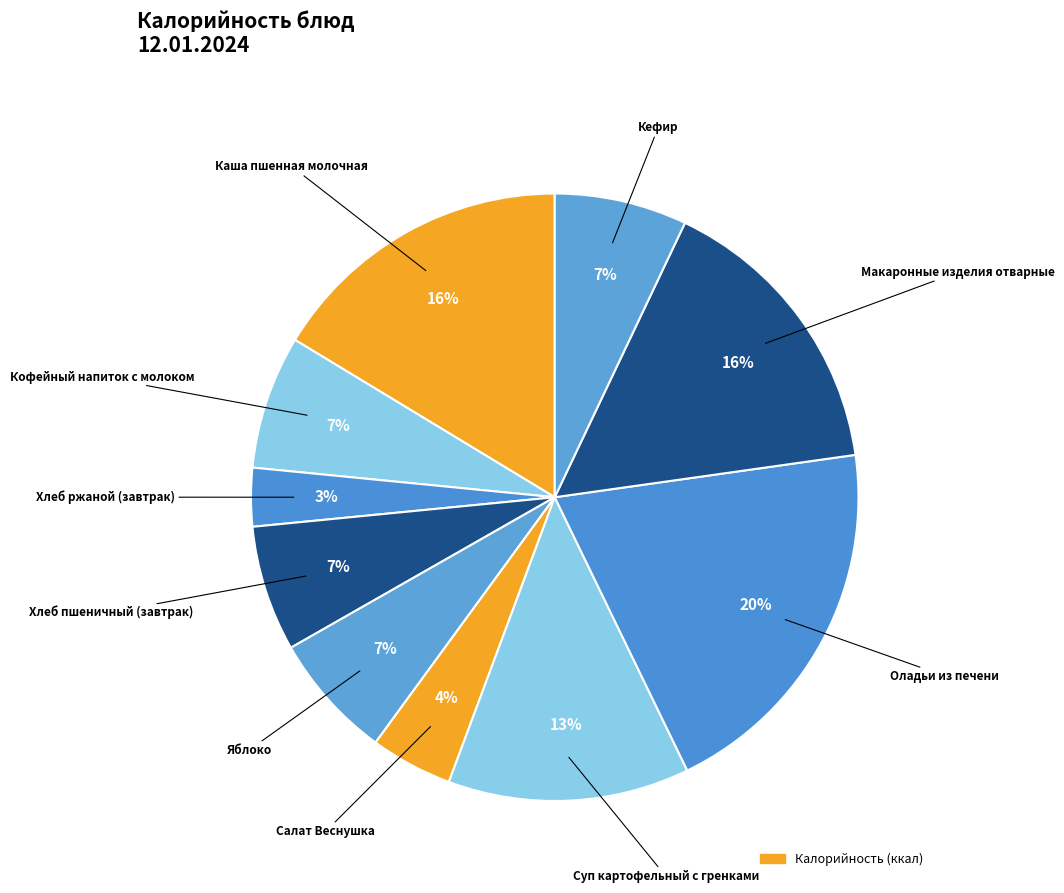

Count the number of slices in the pie.

10